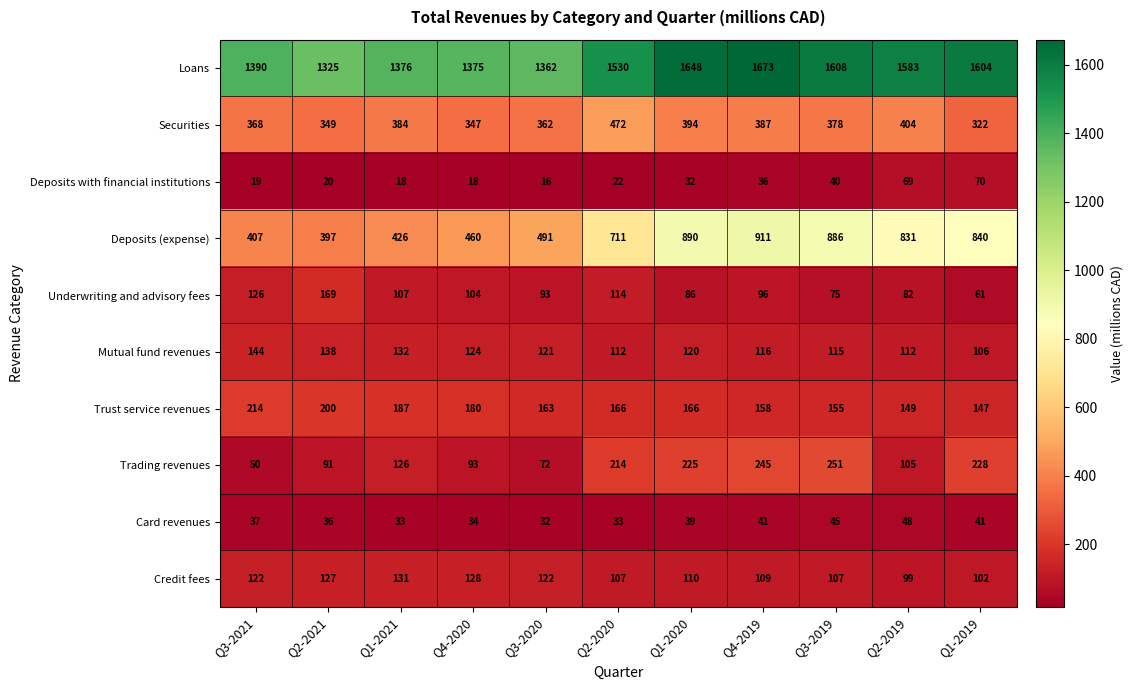

Which series has the largest range (max minus min)?

Deposits (expense)